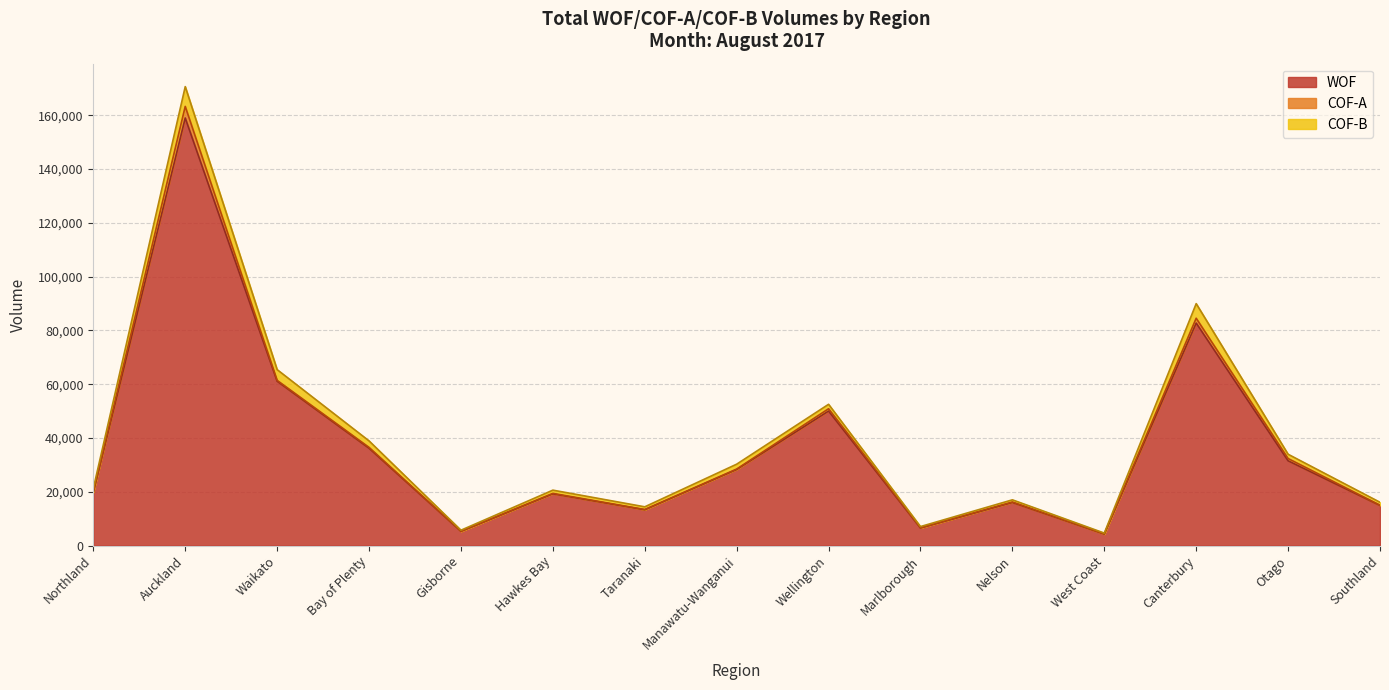

The WOF series shows 3276 at Marlborough. True or false?

False